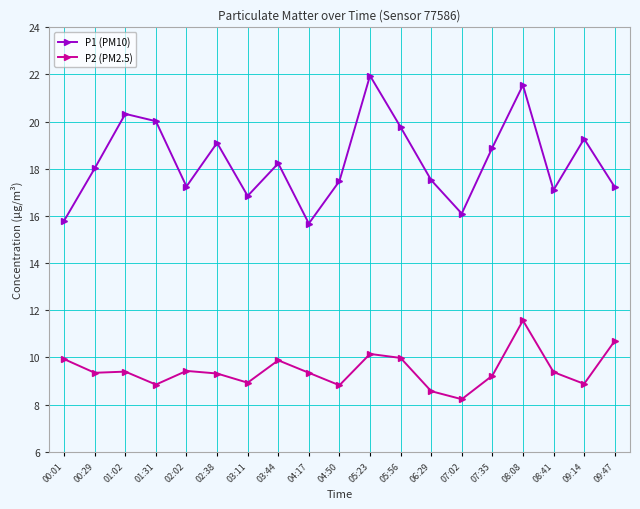

What is the label of the 2nd point from the left?

00:29